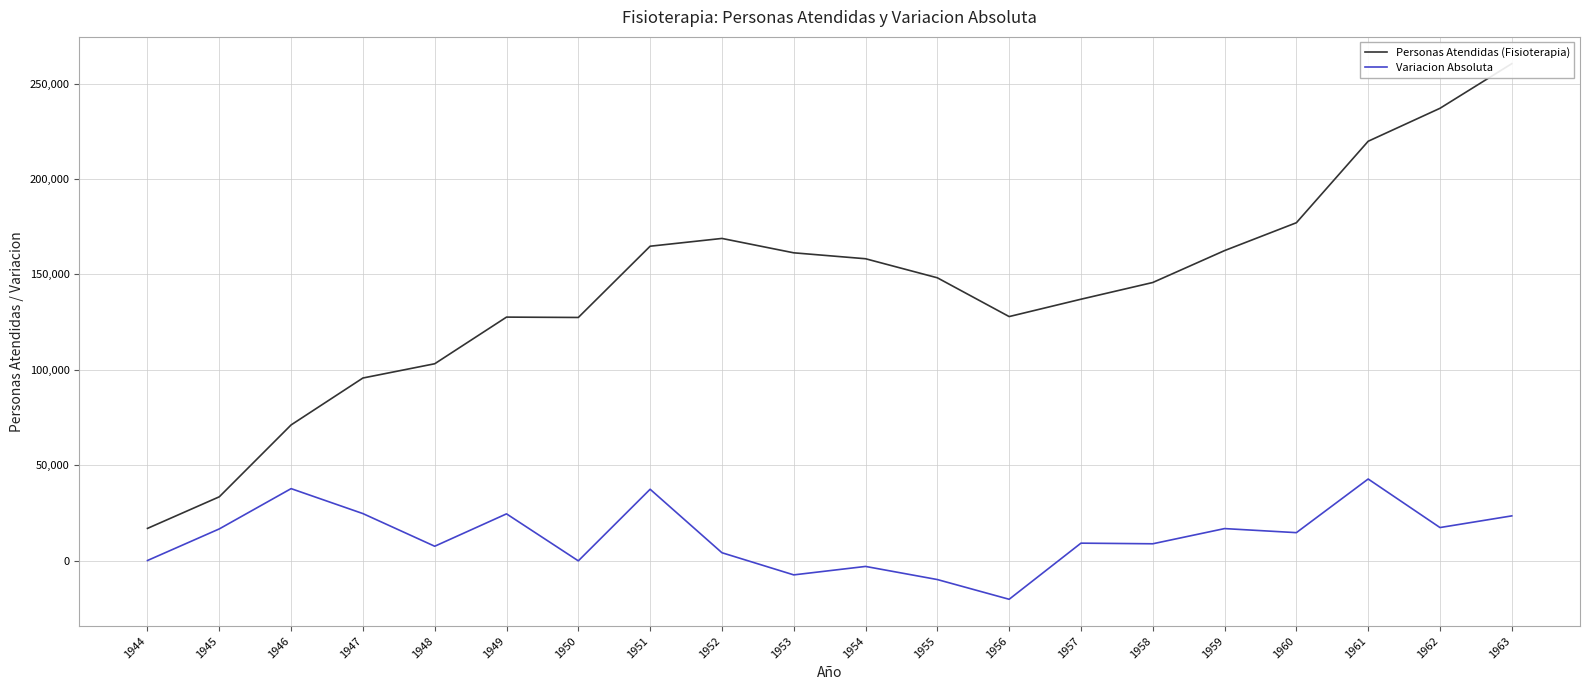

At which label does Variacion Absoluta reach its peak?

1961